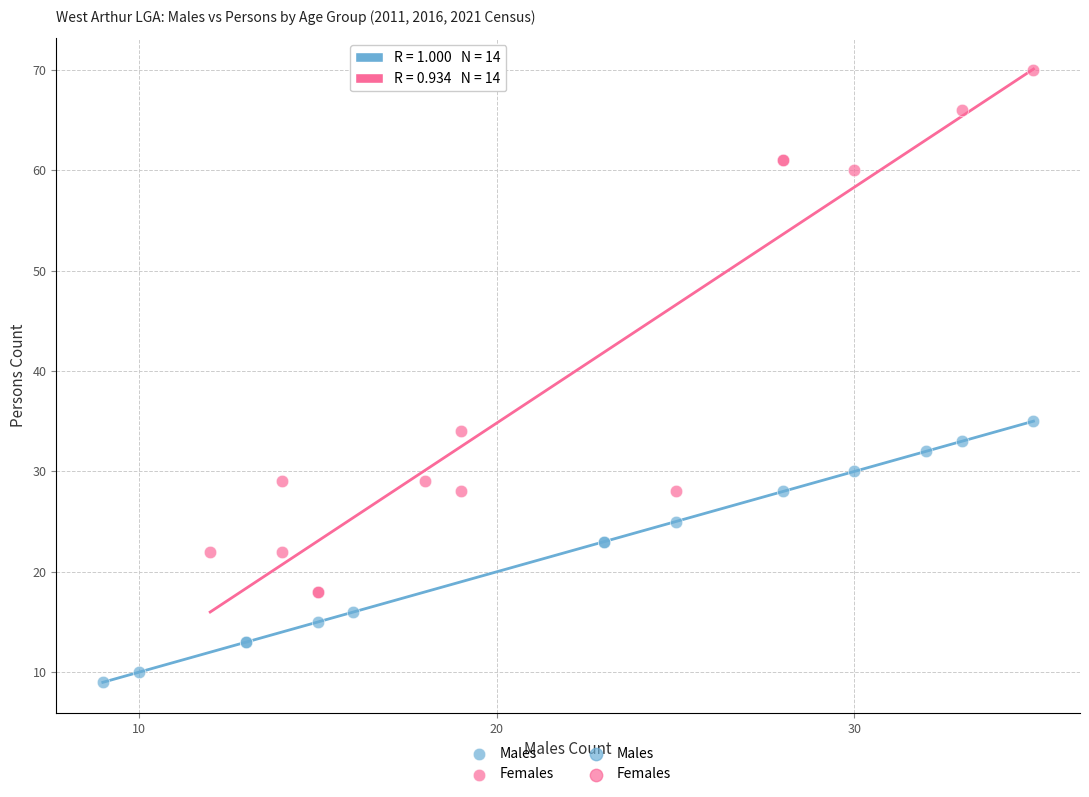

Which series reaches the minimum Y coordinate?

Males